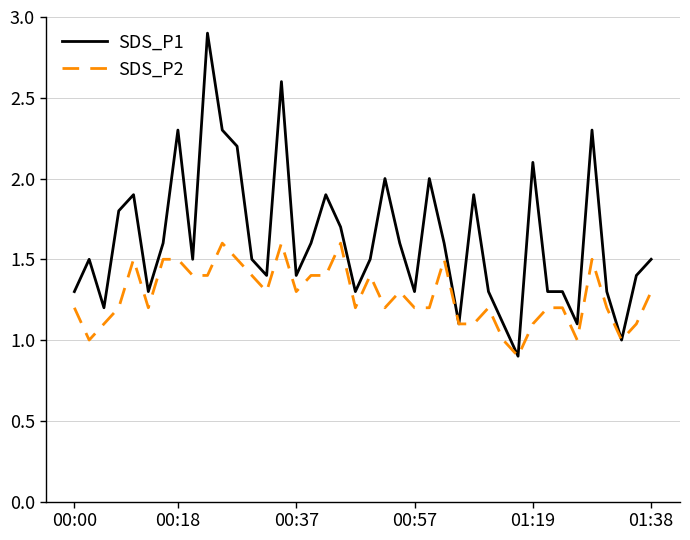

List the series in order of their peak value, lowest first.

SDS_P2, SDS_P1